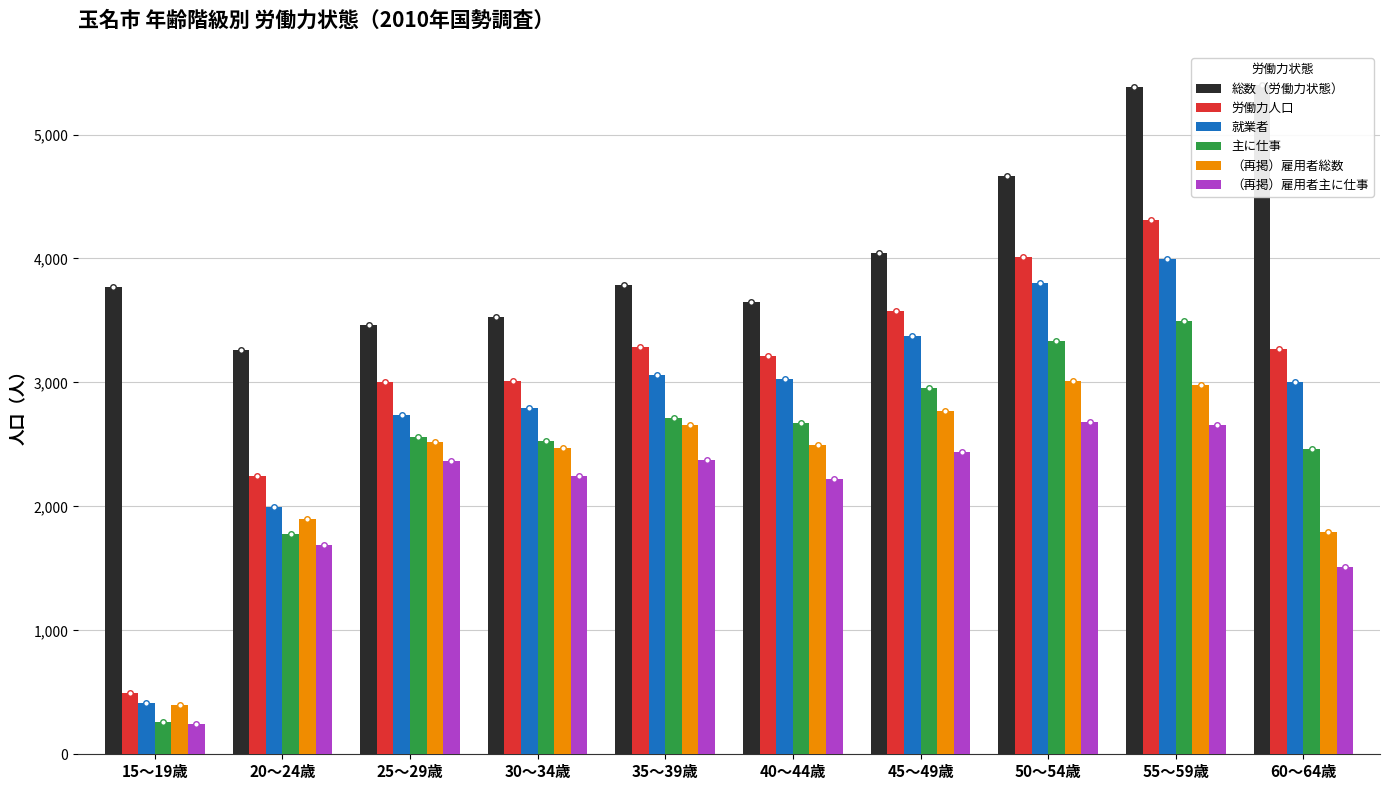

Which series changed the most between 25～29歳 and 60～64歳?

総数（労働力状態）